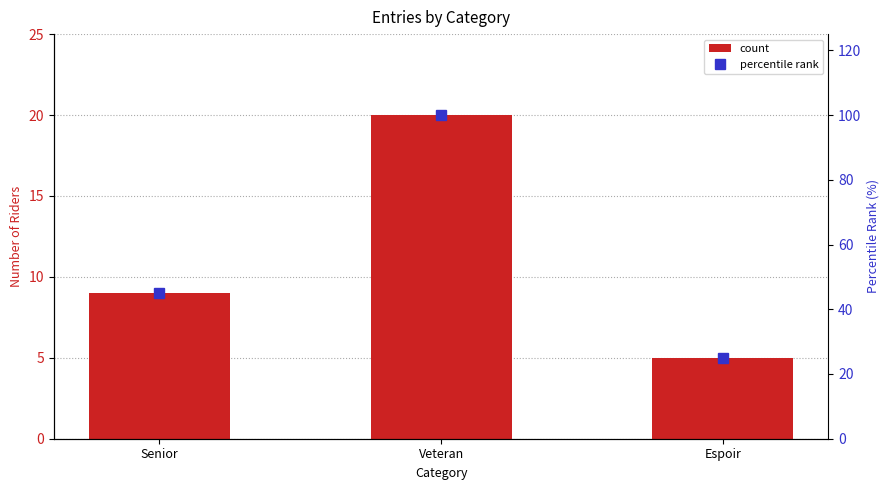

What are all the series names shown in the legend?

count, percentile rank